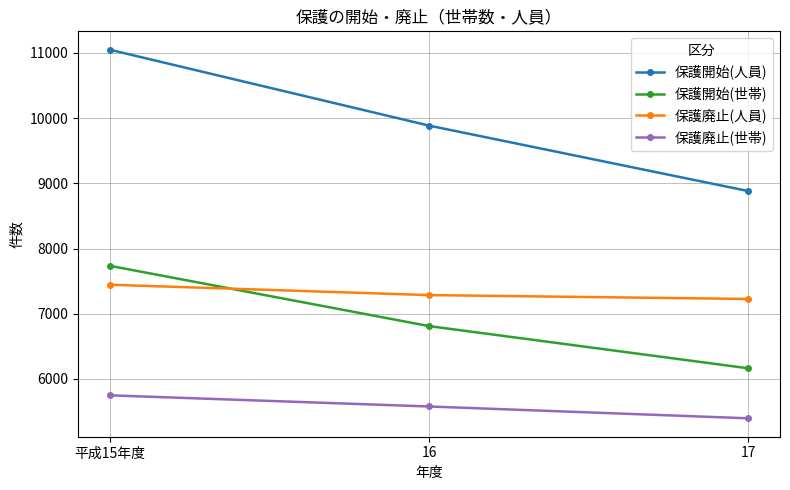

How many categories are shown in the chart?

3